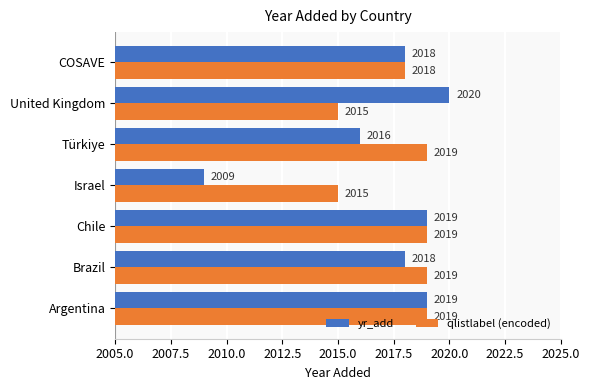

What is the approximate value of yr_add at Israel, to the nearest 10?

2010